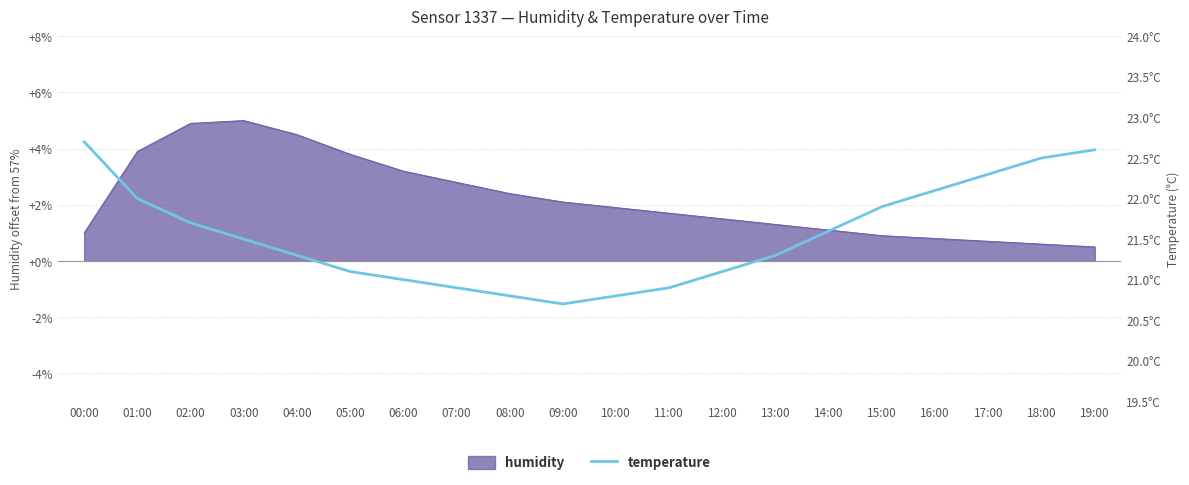

What is the maximum value for humidity?

5.0